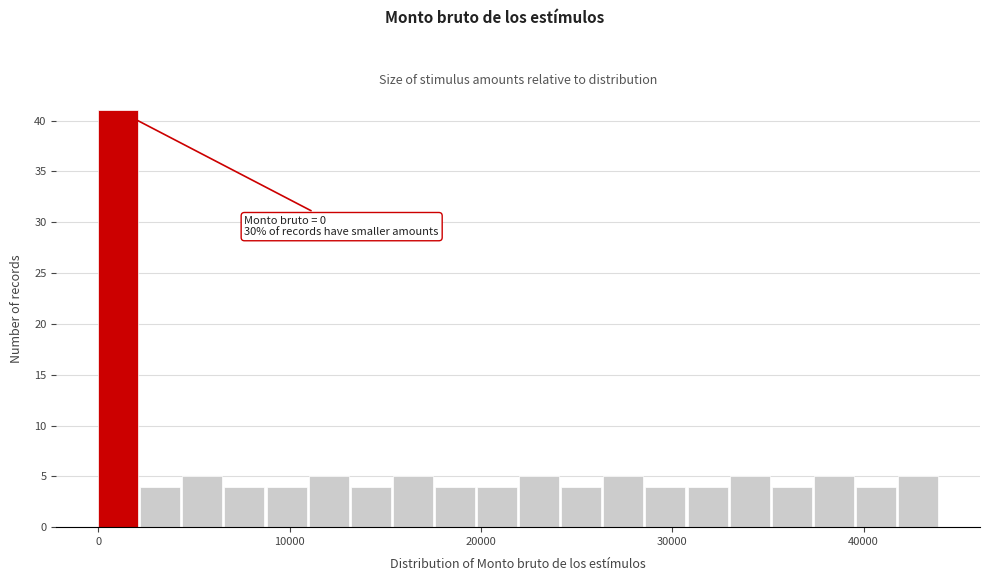

Read against the x-axis, roughly where is the centre of the tallest bar?

1000